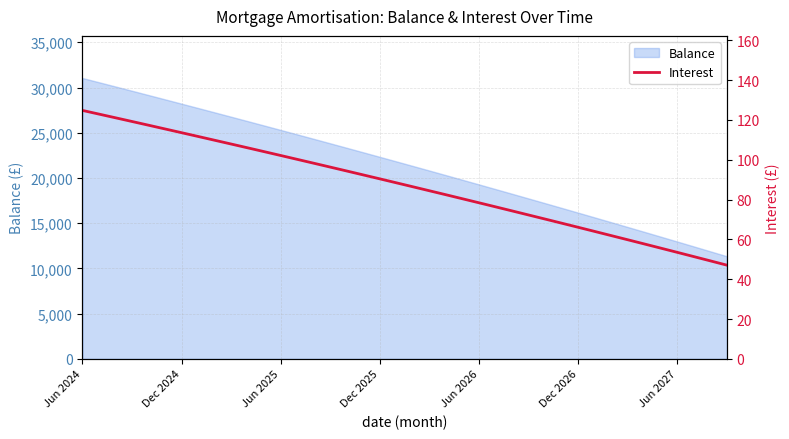

Is it true that Balance equals 29344 at Jun 2026?

False